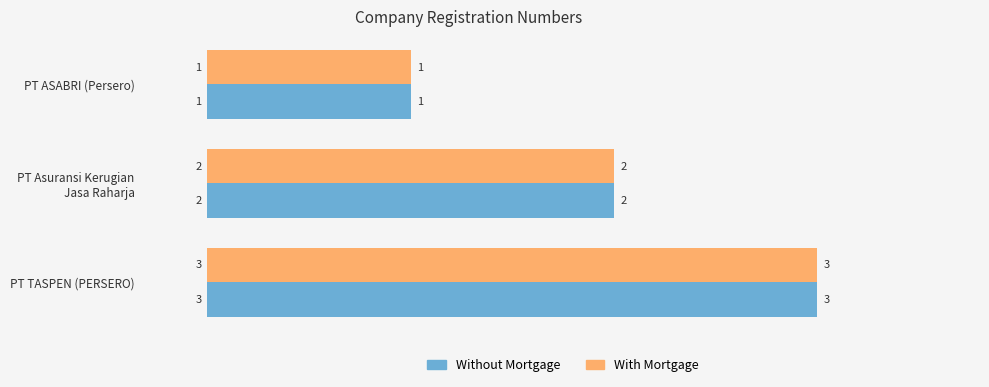

Which category has the highest value in the Without Mortgage series?

PT TASPEN (PERSERO)